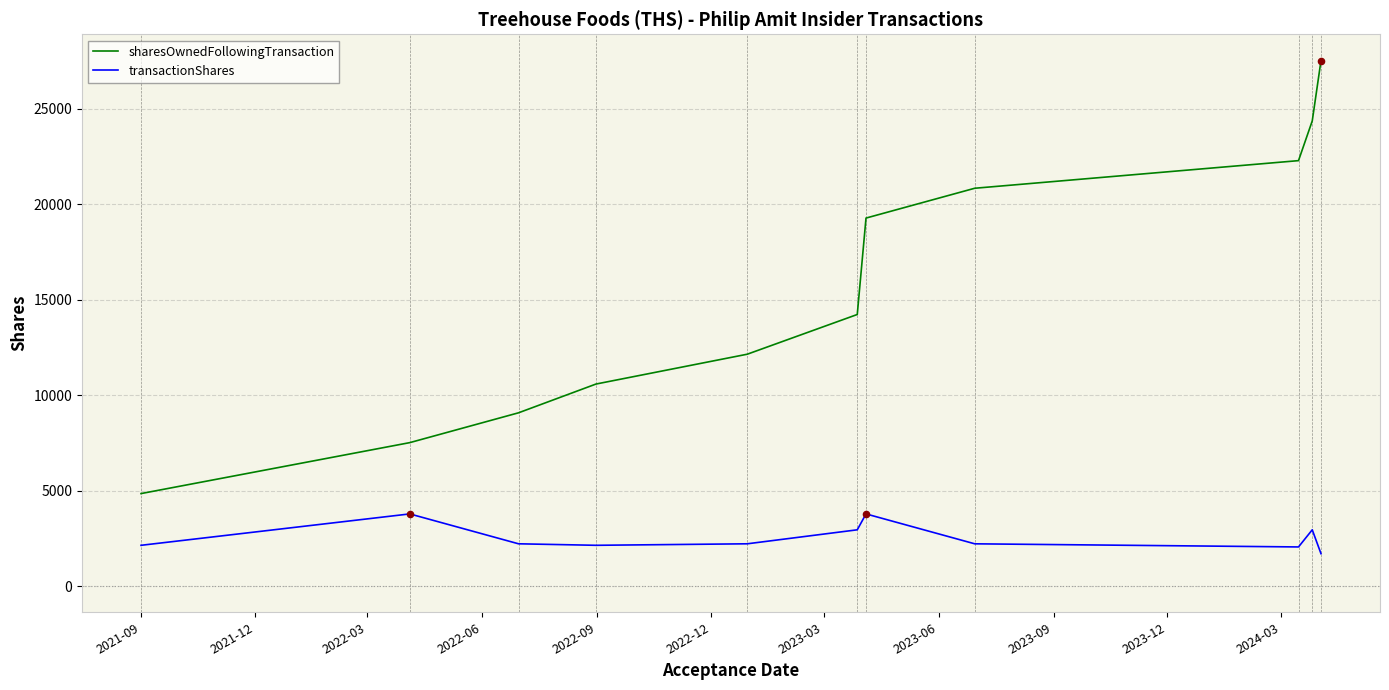

Which series has the largest range (max minus min)?

sharesOwnedFollowingTransaction